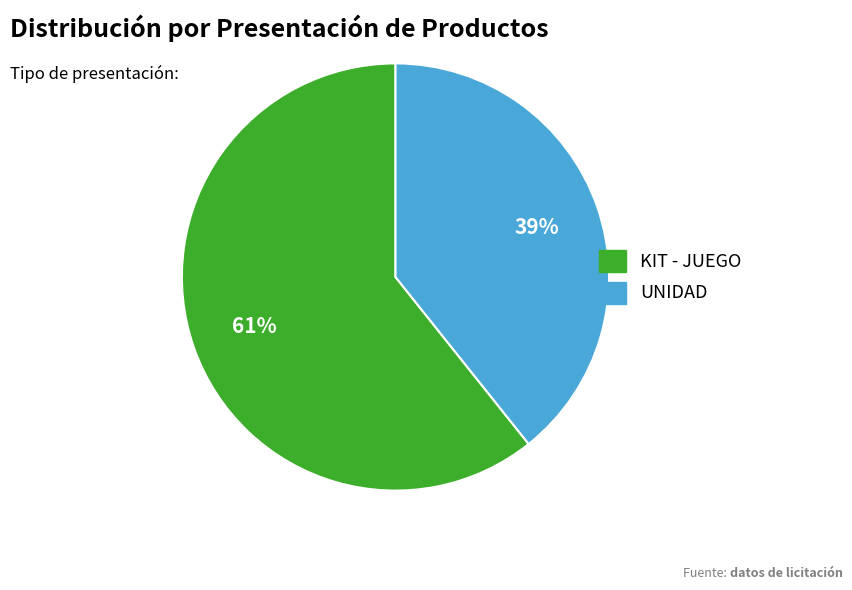

Between UNIDAD and KIT - JUEGO, which is larger?

KIT - JUEGO